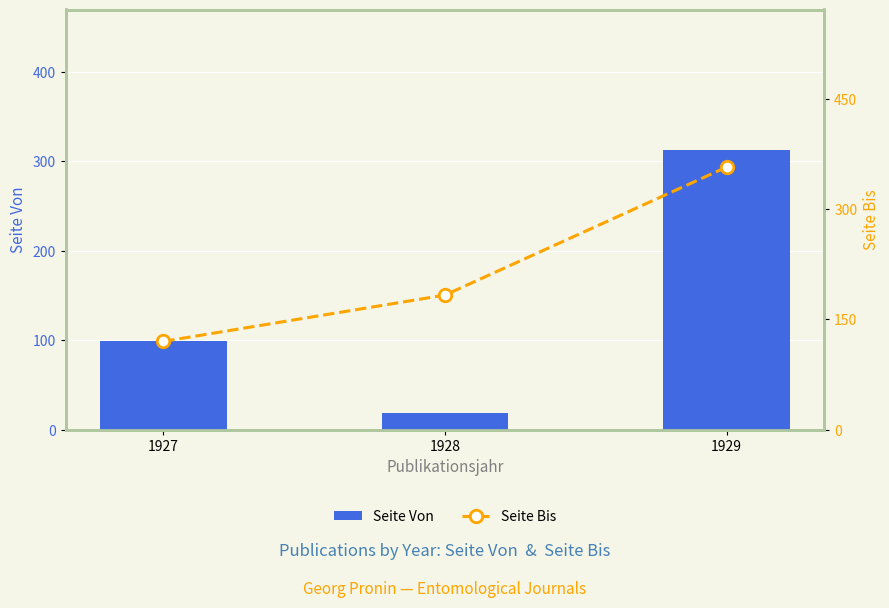

Count the Seite Von values in the range 19 to 313.

3